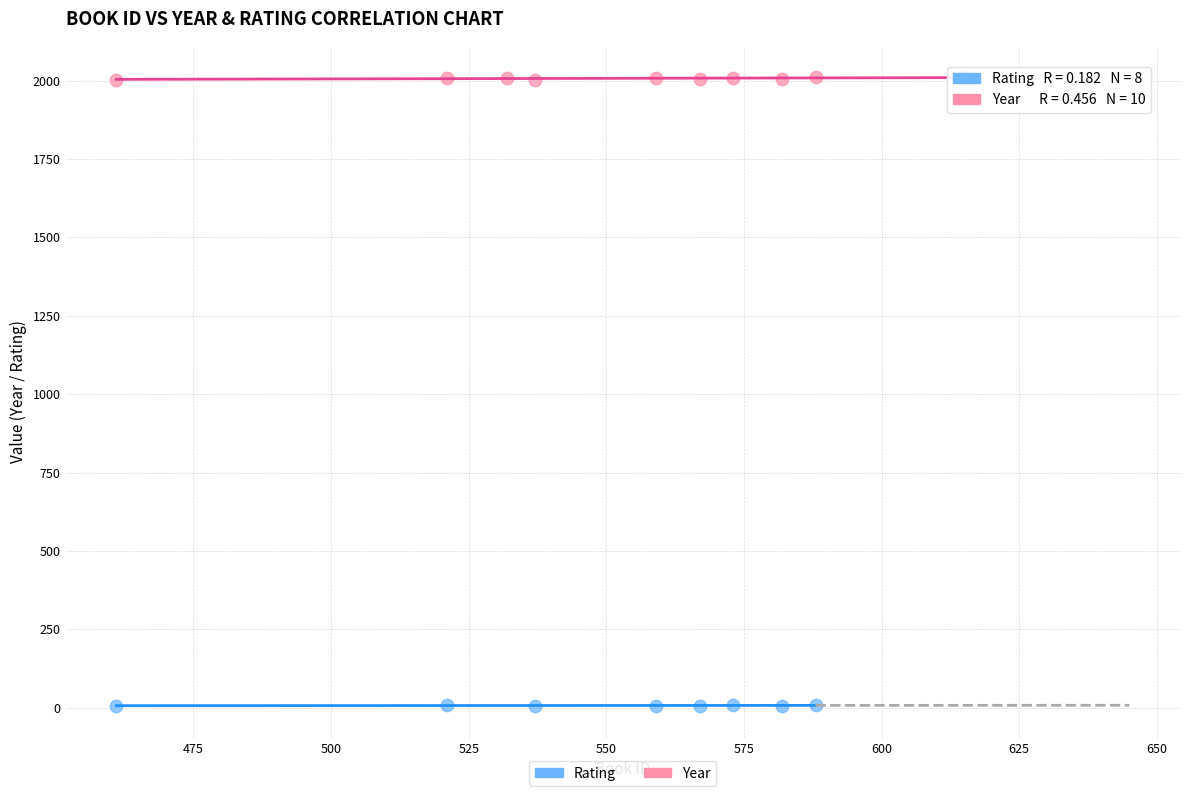

Which series contains the highest Y value?

Year